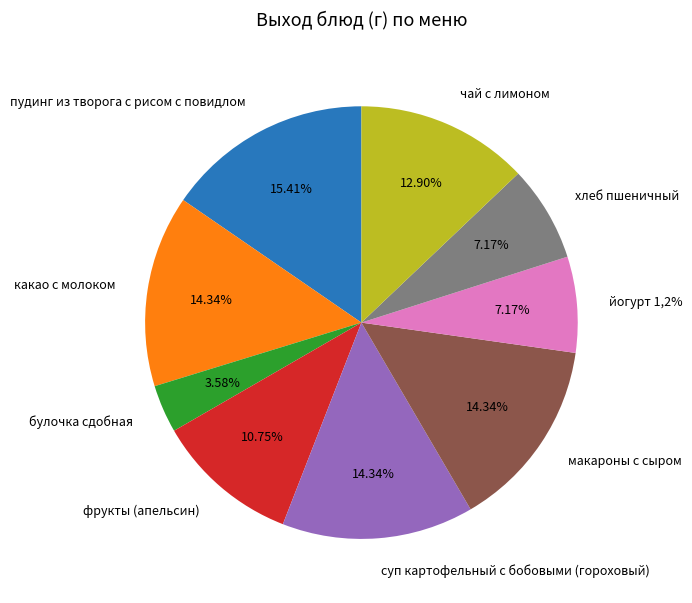

Is it true that какао с молоком is 14% of the pie?

True